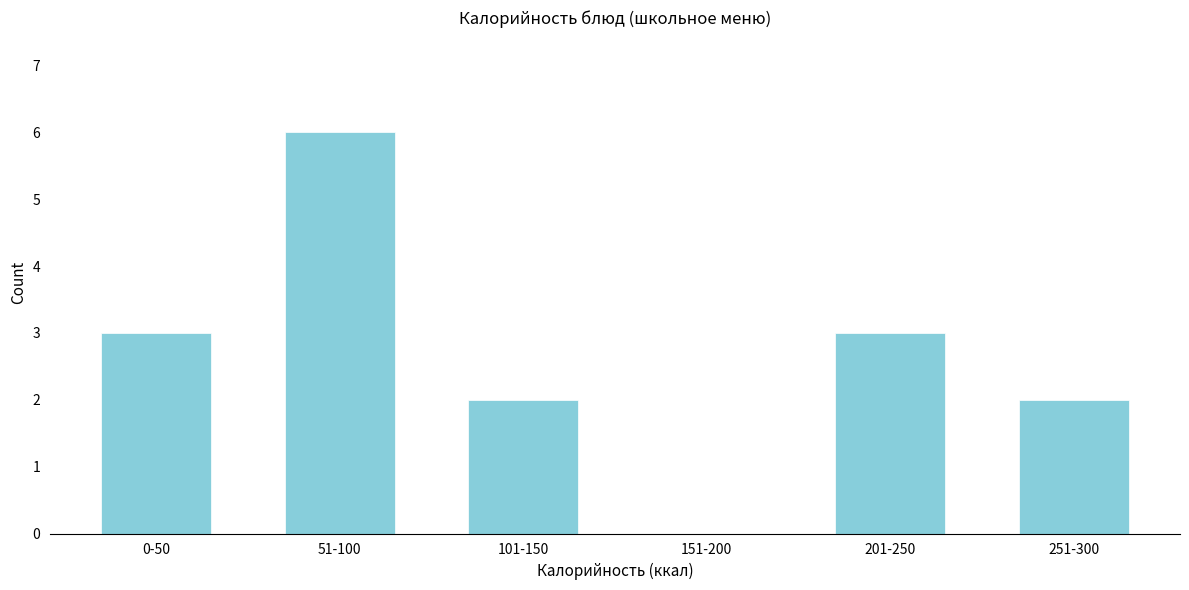

Reading left to right, what are all the values shown in this chart?

0-50=3	51-100=6	101-150=2	151-200=0	201-250=3	251-300=2